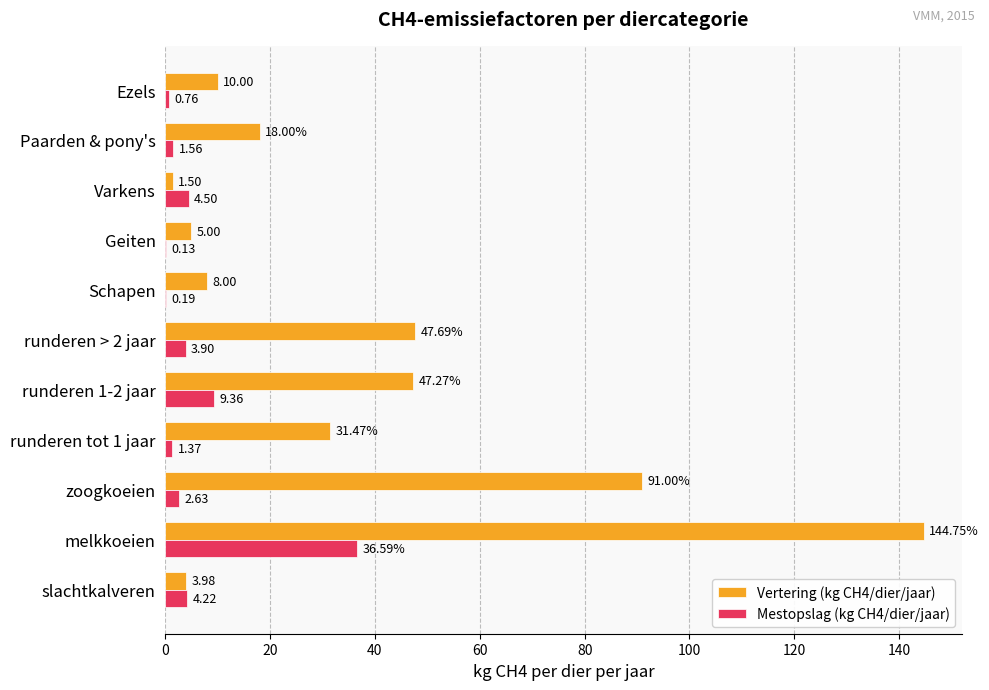

Which series has the largest total across all categories?

Vertering (kg CH4/dier/jaar)